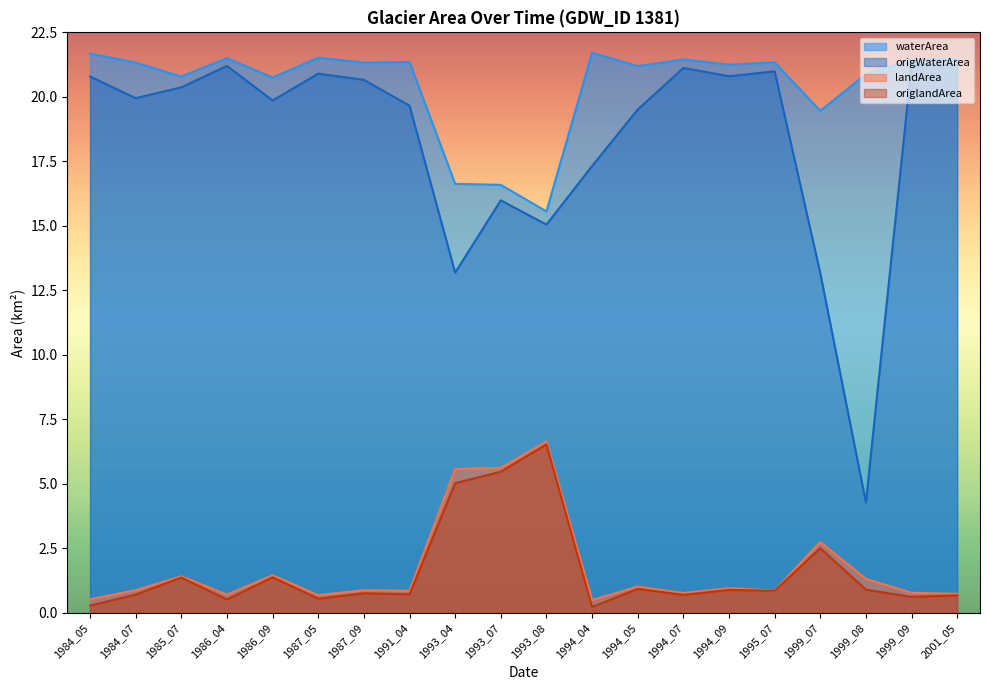

Which series has the widest spread of values?

origWaterArea